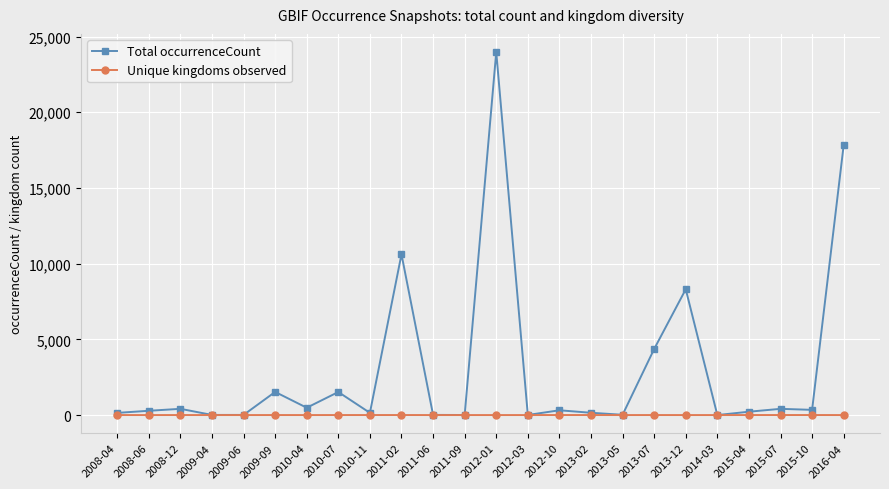

True or false: Unique kingdoms observed has a value of 1 at 2013-12.

True